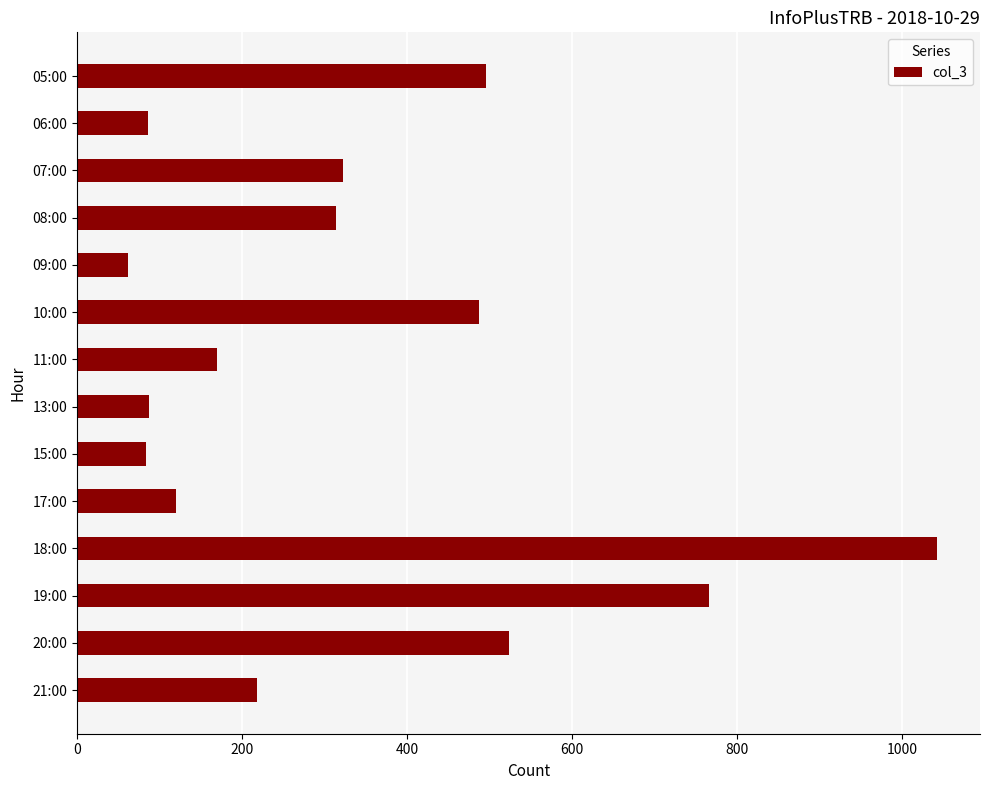

What is the difference between the maximum and minimum values?

980